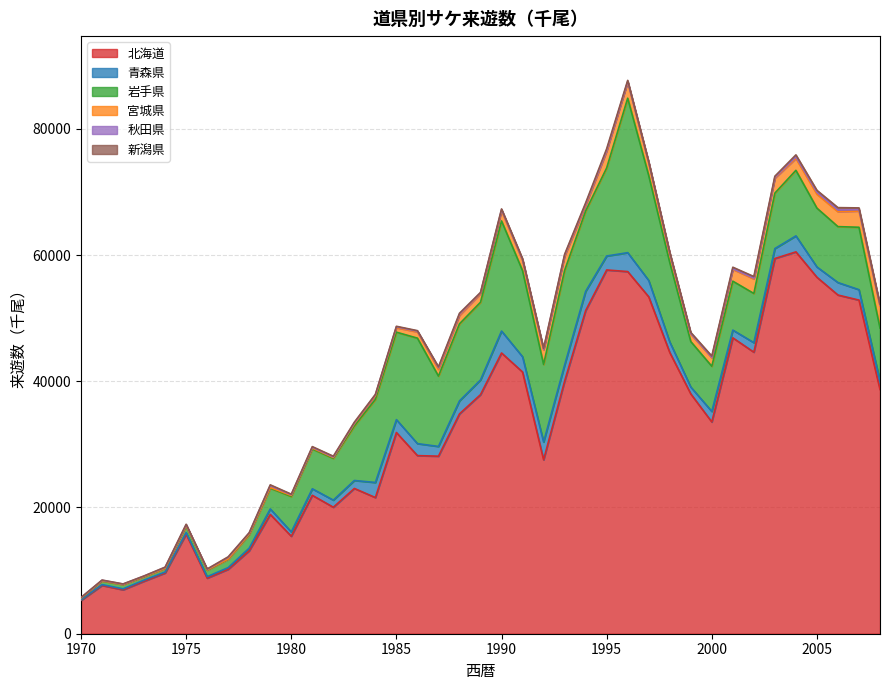

At which label does 青森県 reach its minimum?

1970